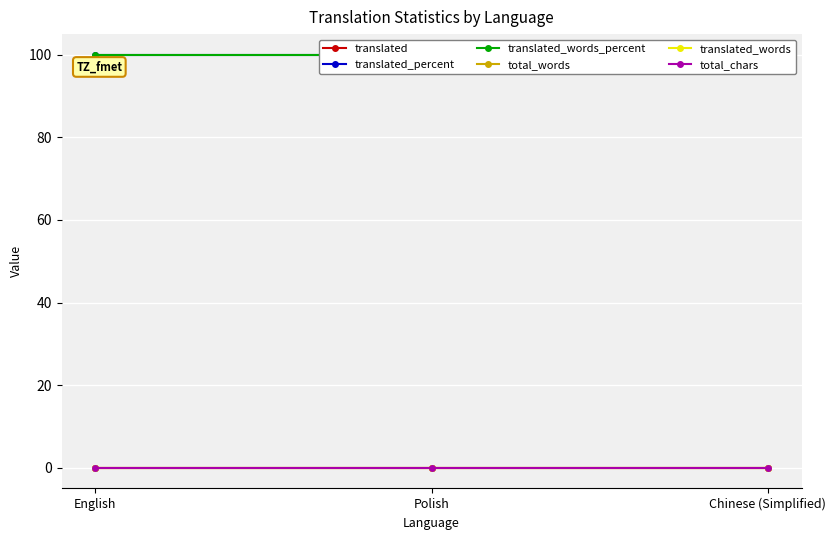

Which series changed the most between English and Chinese (Simplified)?

translated